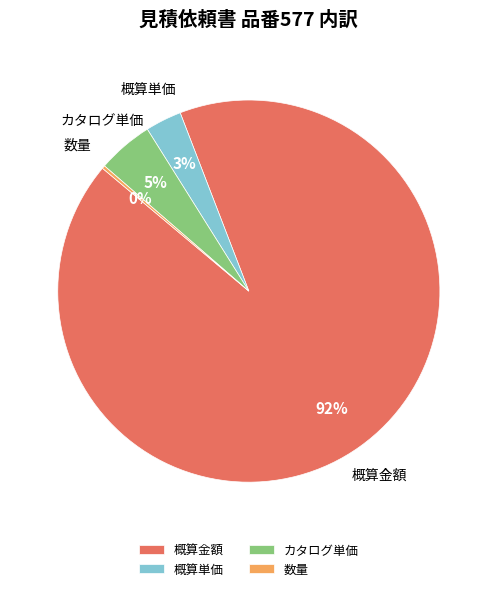

Between 概算金額 and 概算単価, which is larger?

概算金額